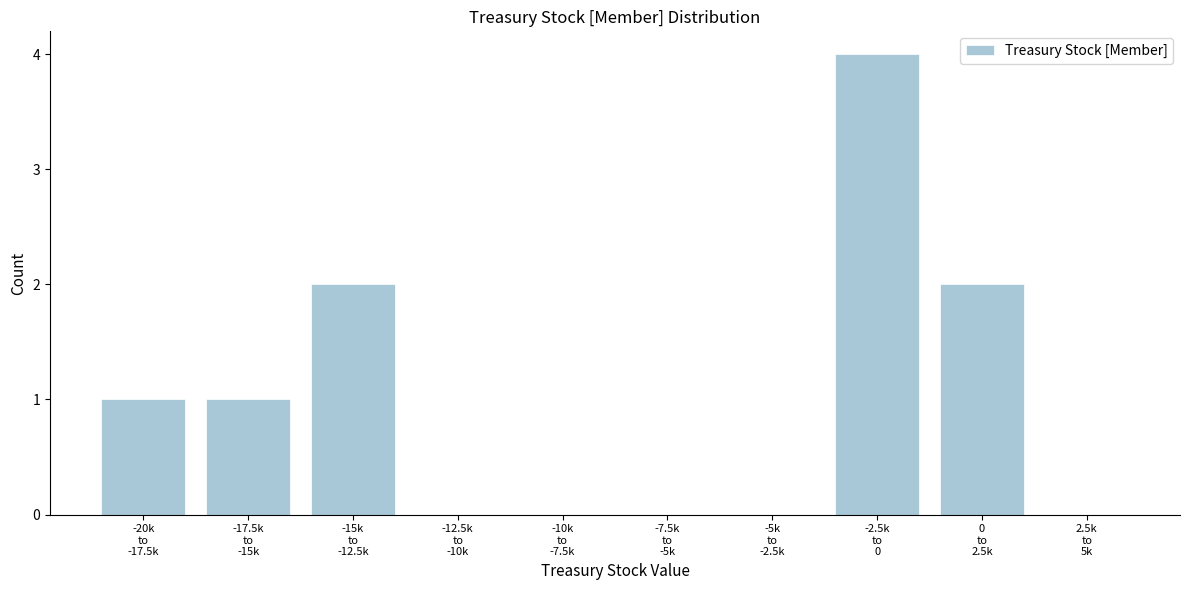

What is the greatest value displayed?

4